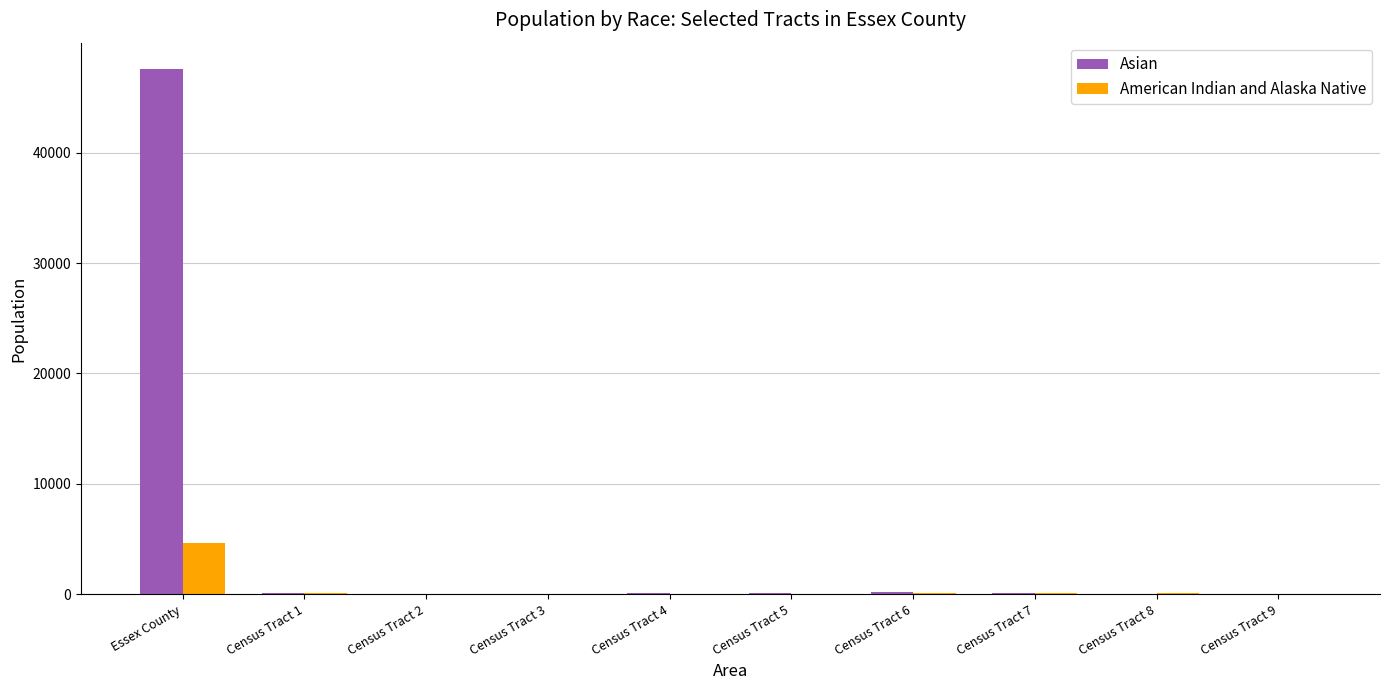

At which label is Asian closest to 23798?

Census Tract 6